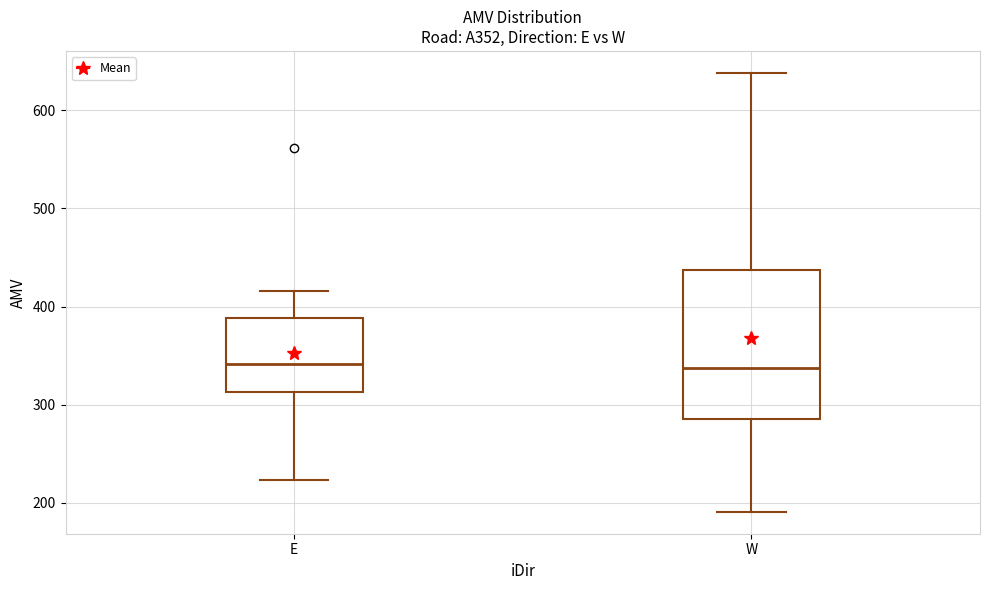

Where is the upper edge of the box for E on the y-axis? The values are not printed on the chart, so give them approximately, as read against the axis.

390